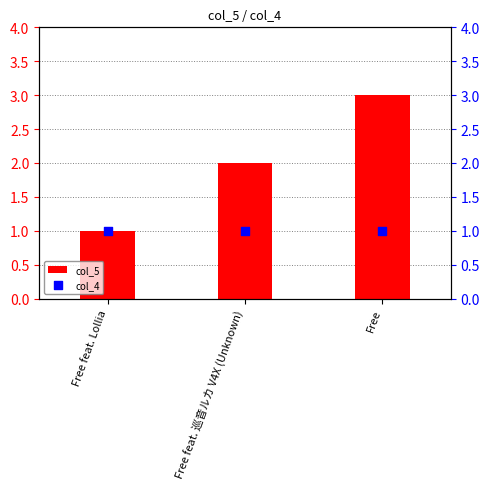

Is the value of col_5 at Free feat. 巡音ルカ V4X (Unknown) greater than the value of col_4 at Free?

Yes